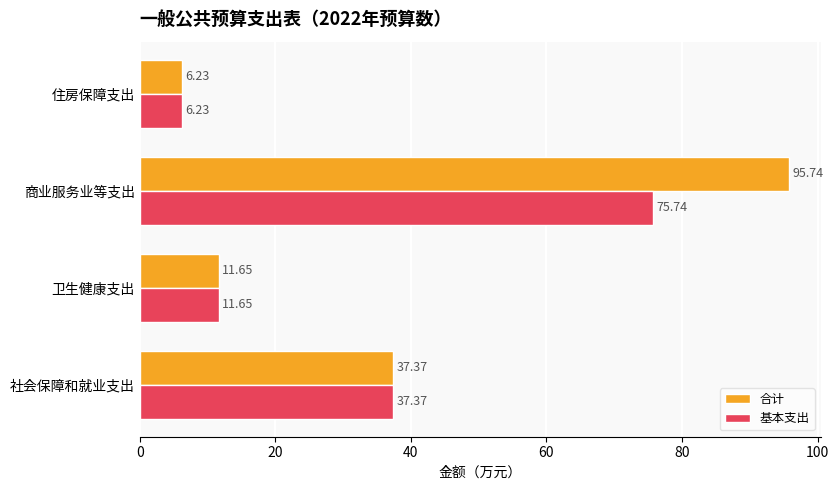

List the series in order of their peak value, lowest first.

基本支出, 合计